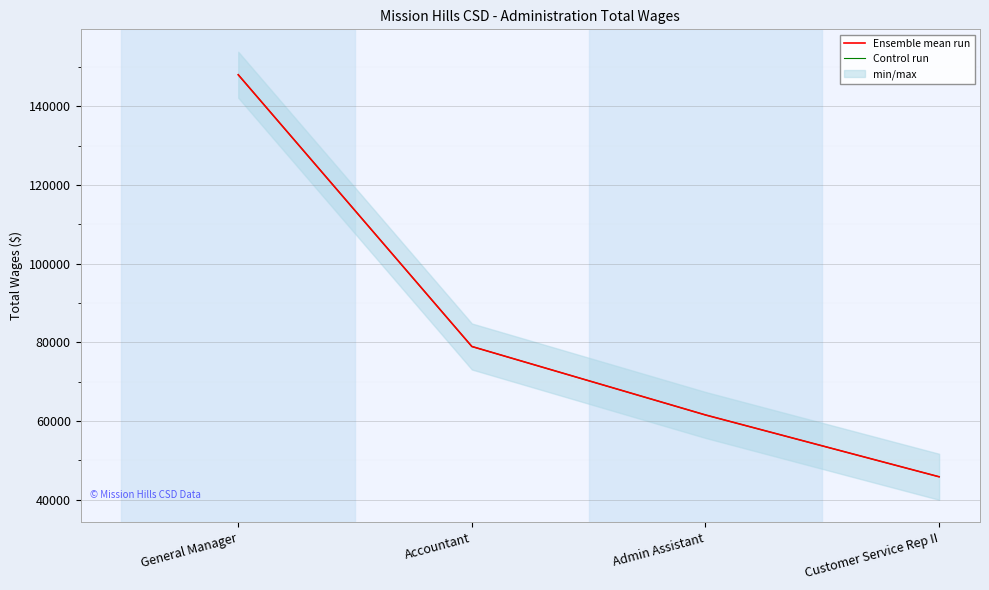

Is the value of Control run at General Manager greater than the value of Ensemble mean run at Accountant?

Yes